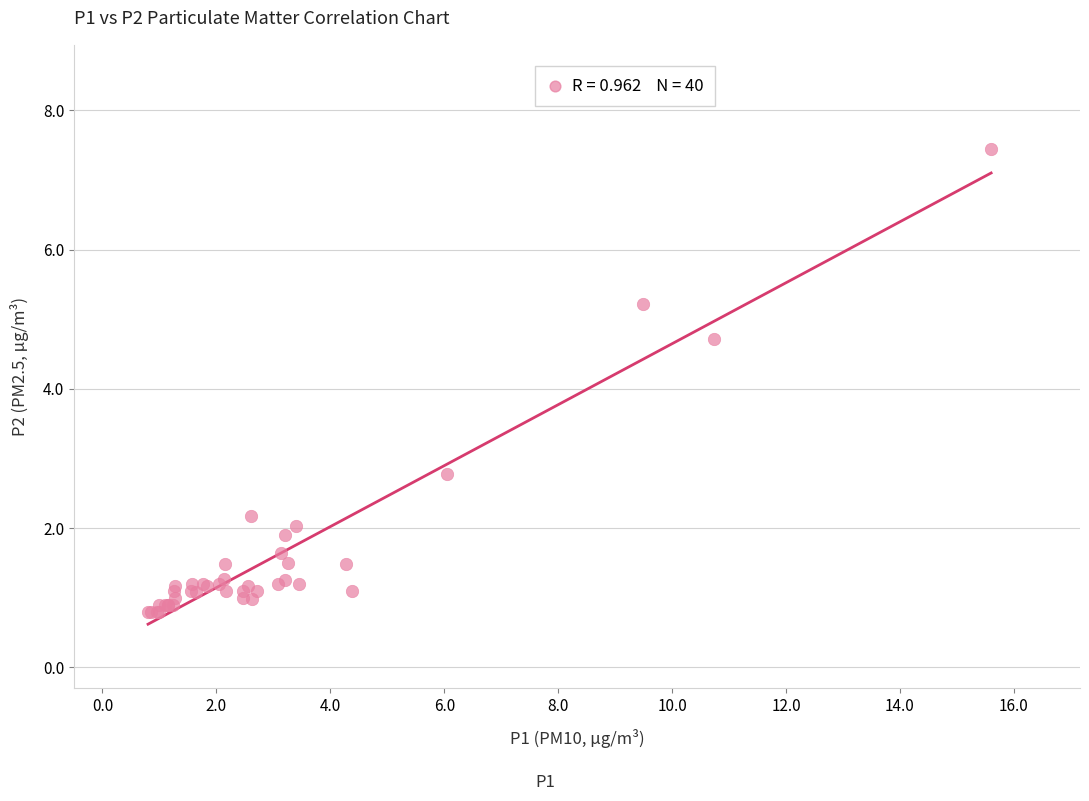

What Y value in the scatter plot is closest to 4?

4.7